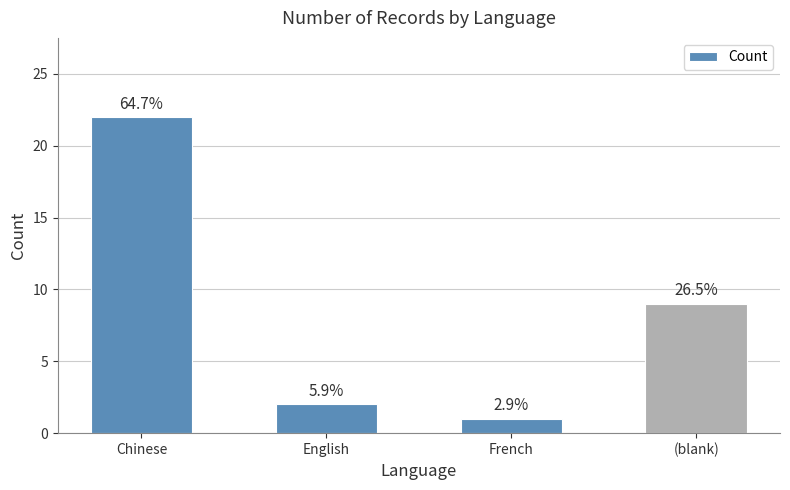

What is the ratio of the value at (blank) to the value at Chinese?

0.4